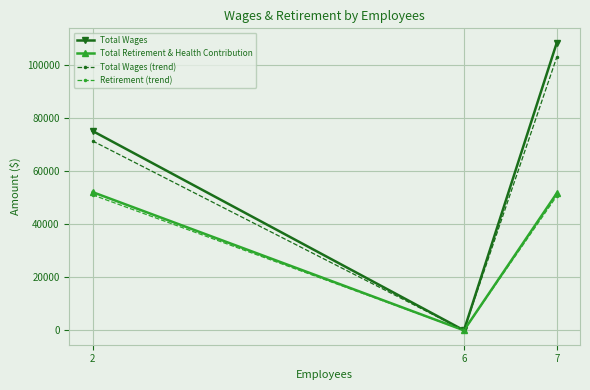

Is it true that Total Retirement & Health Contribution equals 73689.4 at 2?

False